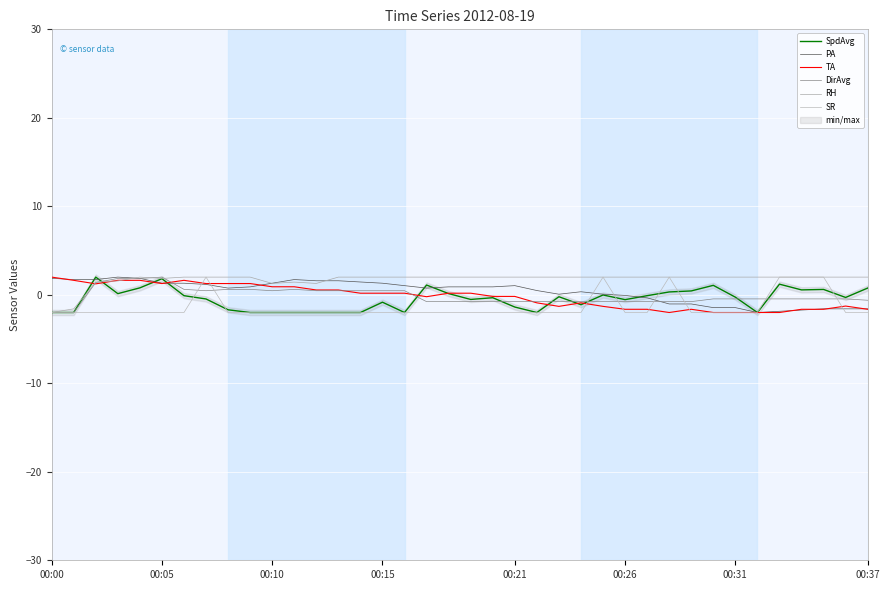

How many values in DirAvg are above zero?

15